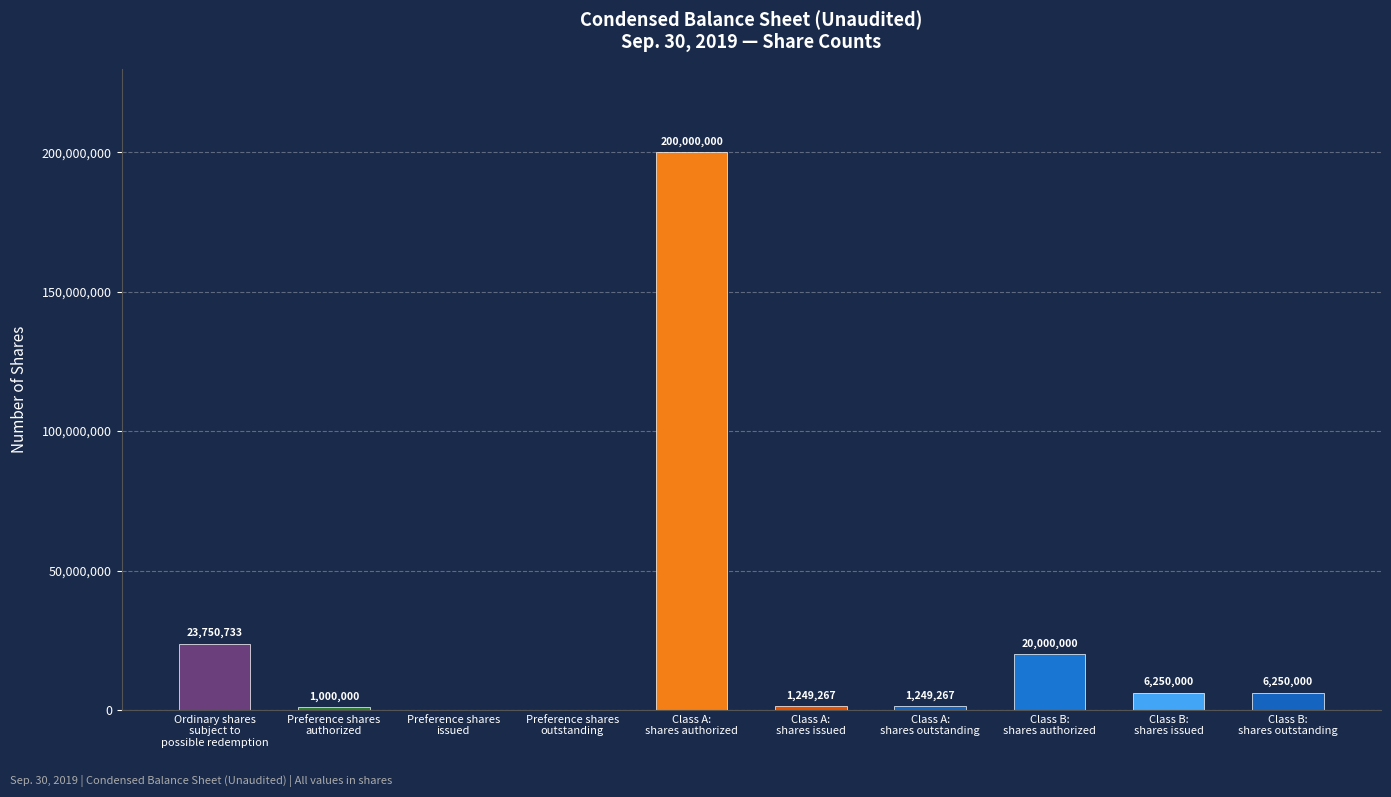

List the labels in order of value, smallest first.

Preference shares
issued, Preference shares
outstanding, Preference shares
authorized, Class A:
shares issued, Class A:
shares outstanding, Class B:
shares issued, Class B:
shares outstanding, Class B:
shares authorized, Ordinary shares
subject to
possible redemption, Class A:
shares authorized